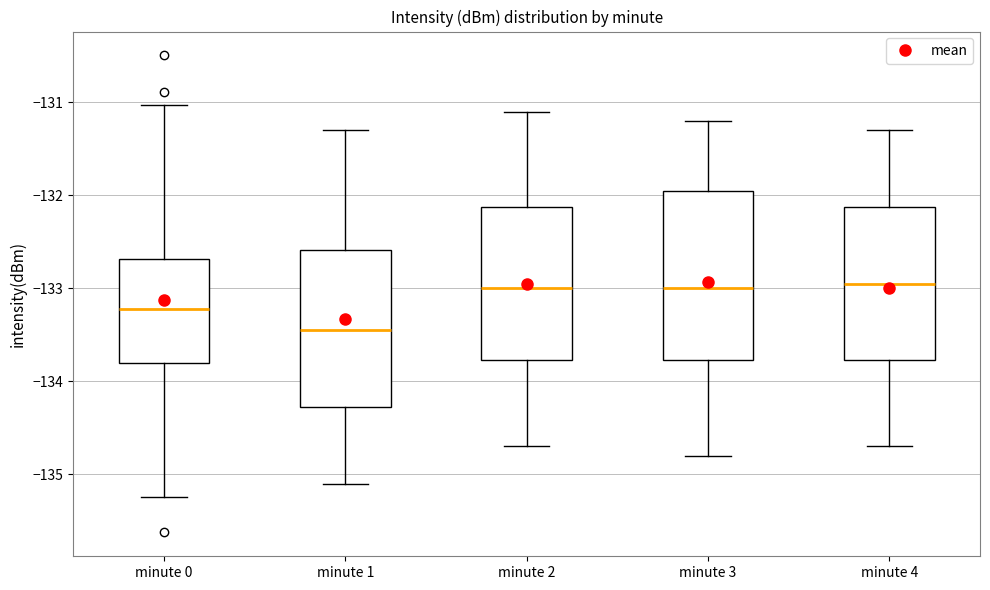

Comparing the boxes themselves (not the whiskers), which one is the tallest?

minute 3